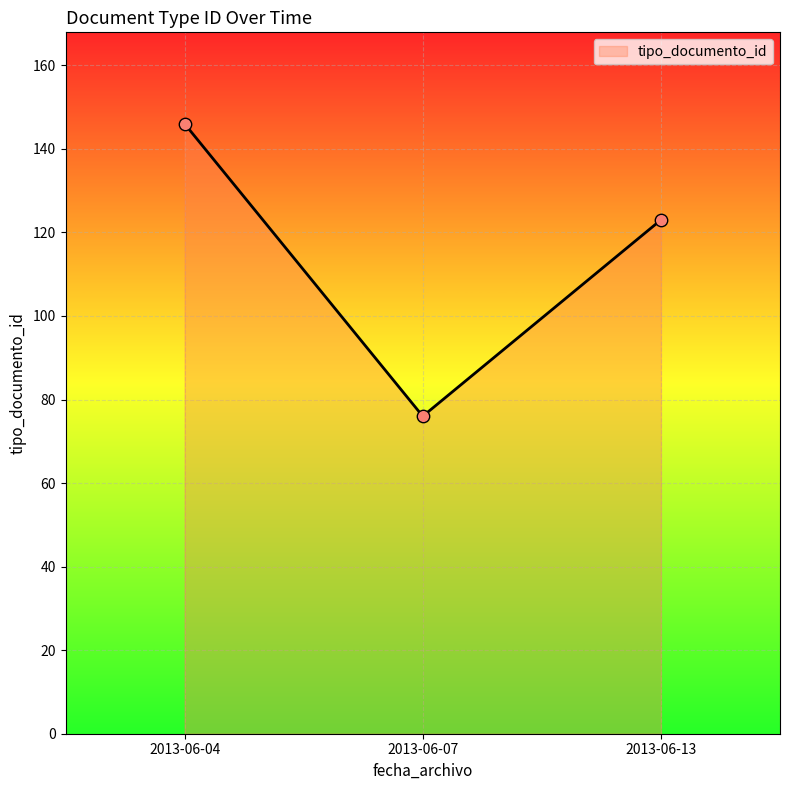

What is the ratio of the value at 2013-06-07 to the value at 2013-06-04?

0.5